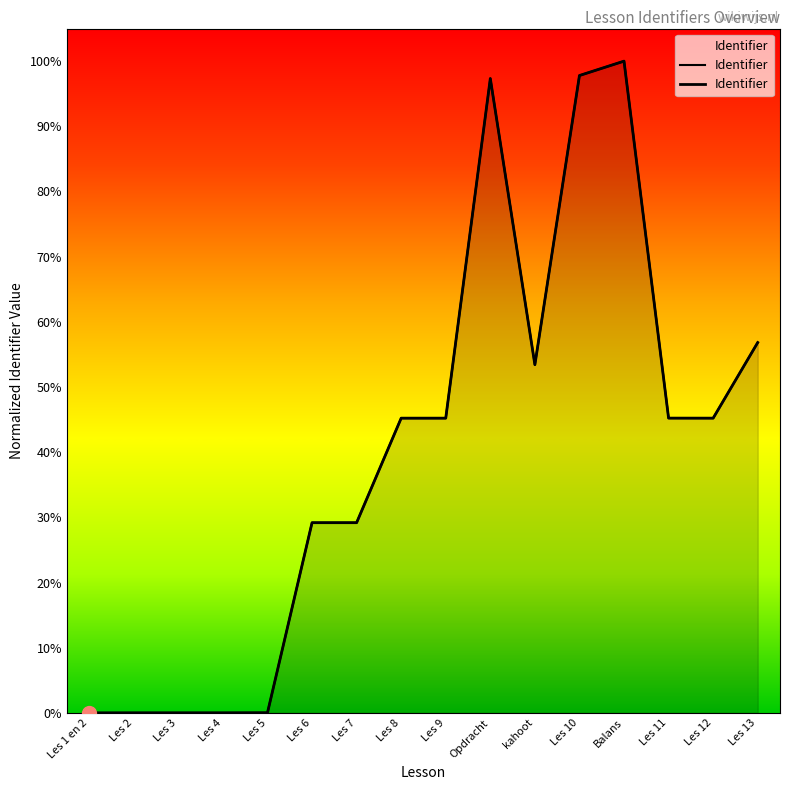

What is the sum of the values at Les 4 and kahoot?

0.5